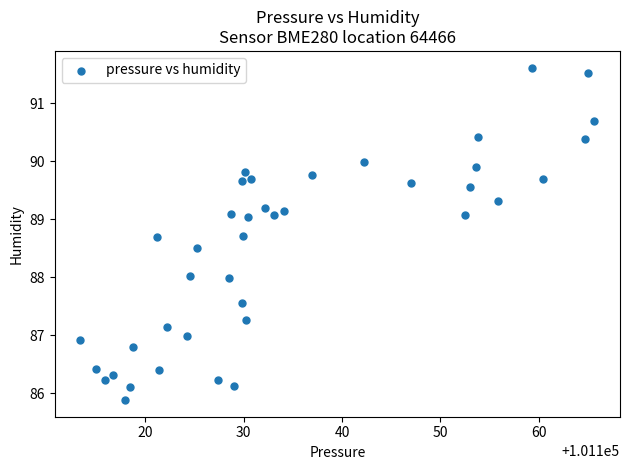

What is the range of Y values (max minus min)?

5.7